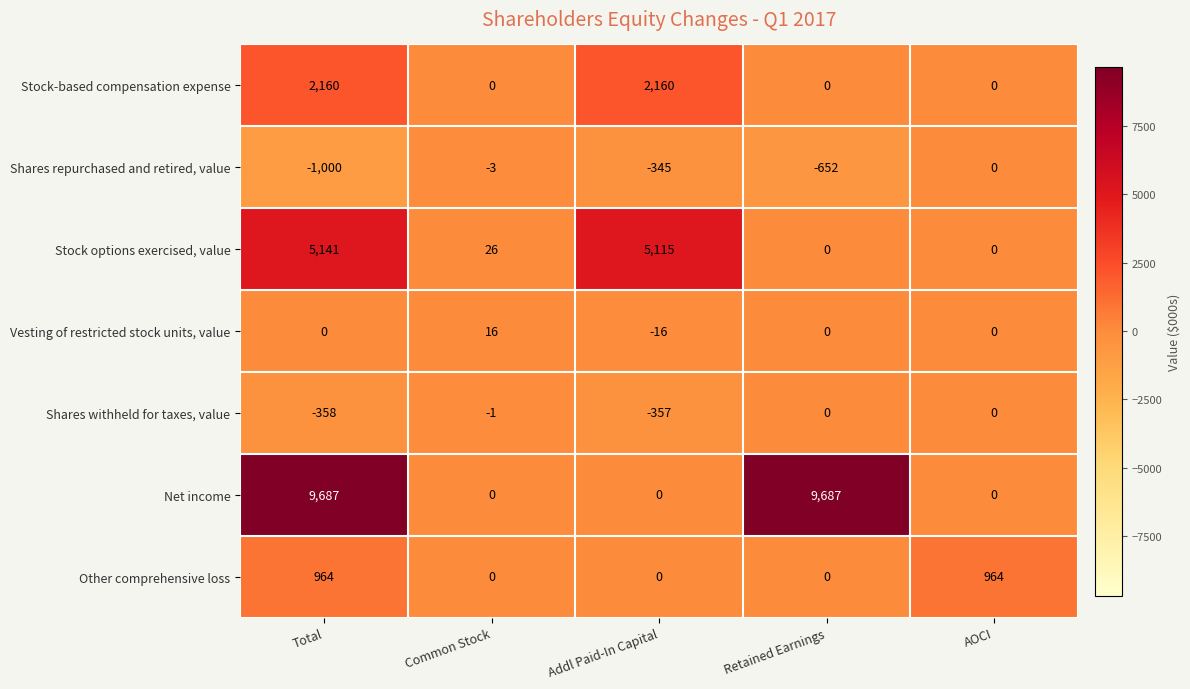

Between Common Stock and Retained Earnings, which series saw the biggest shift?

Net income